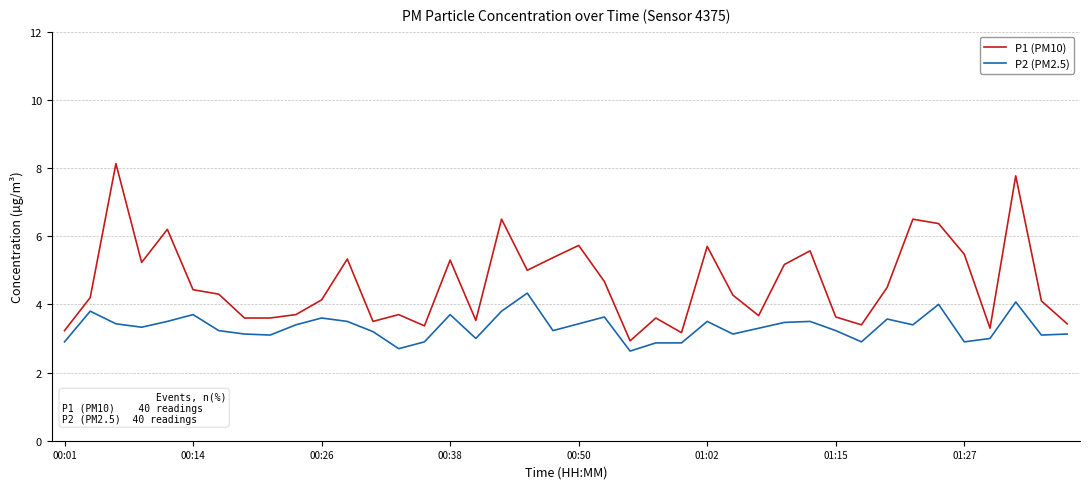

What is the greatest value displayed?

8.1